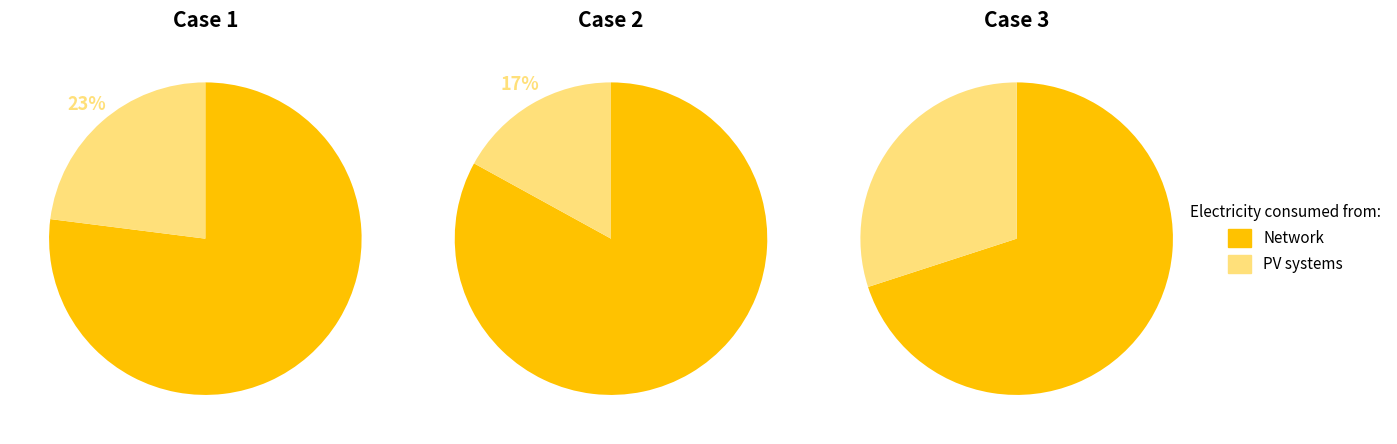

Which series changed the most between 10 and 39?

Network